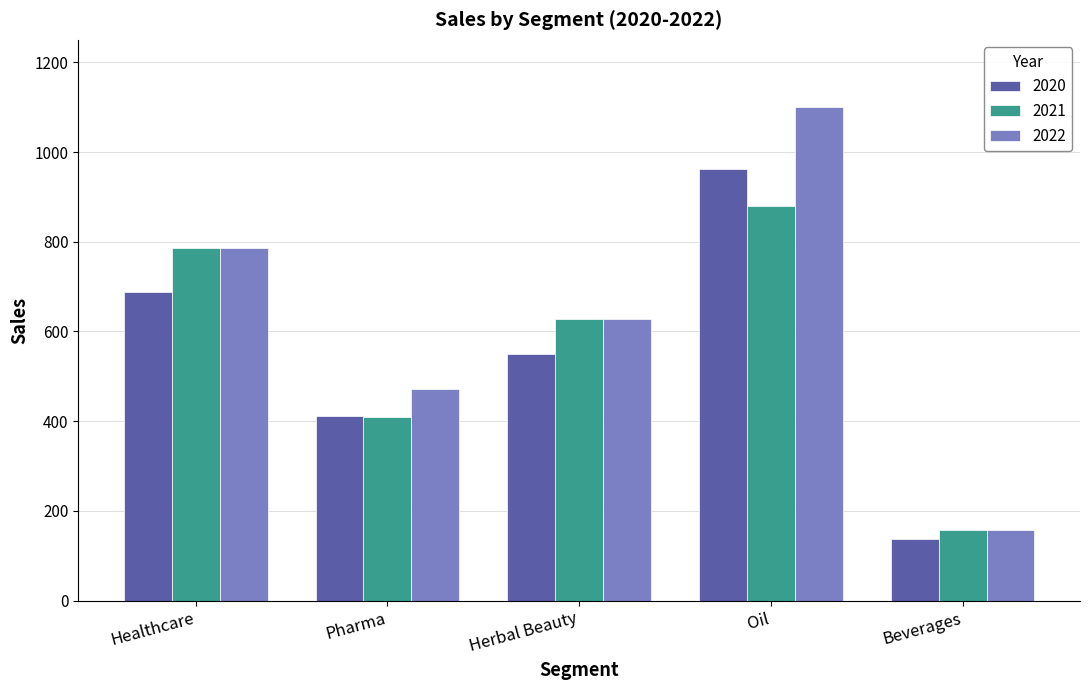

Is the value of 2021 at Beverages greater than the value of 2020 at Oil?

No